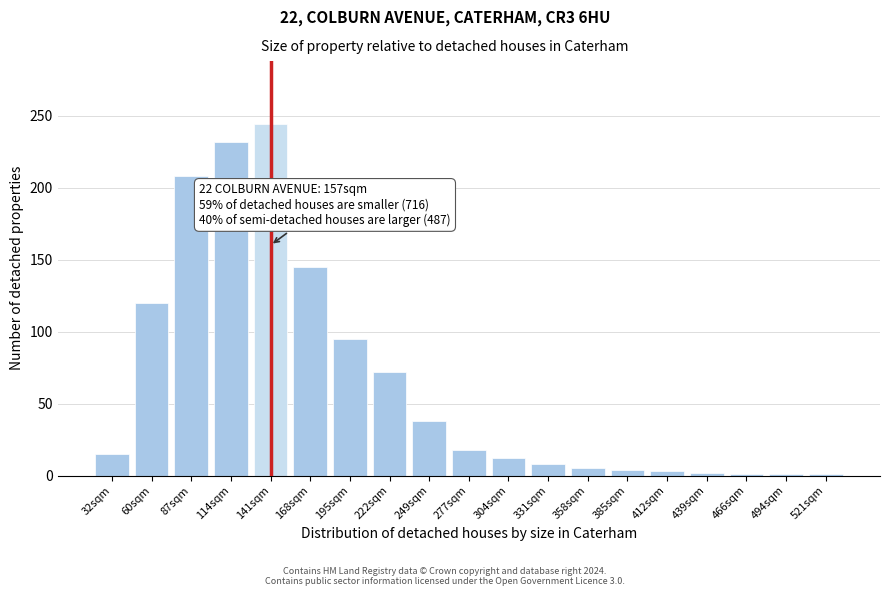

What is the change in value from 32sqm to 249sqm?

+23